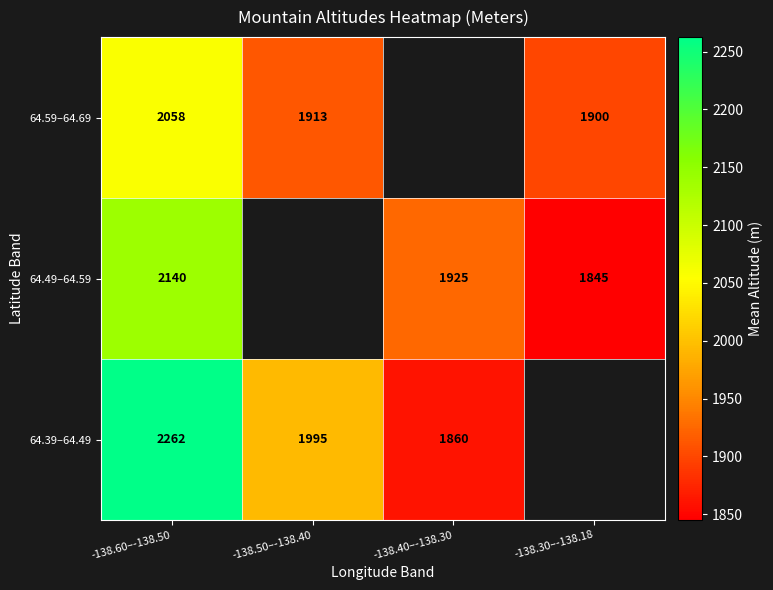

The 64.59–64.69 series shows 2807.7 at -138.60–-138.50. True or false?

False